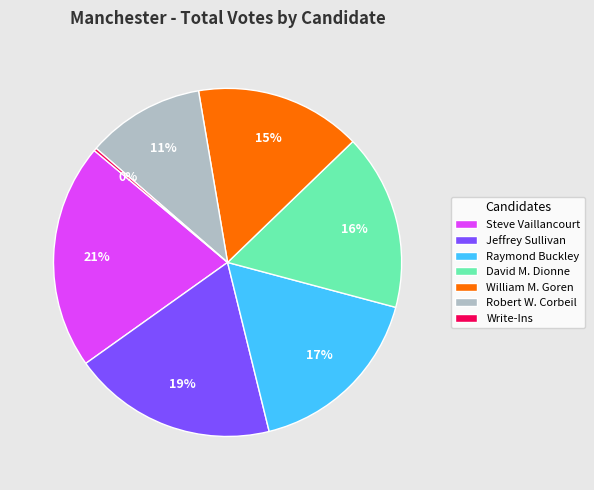

True or false: Jeffrey Sullivan accounts for 7% of the total.

False